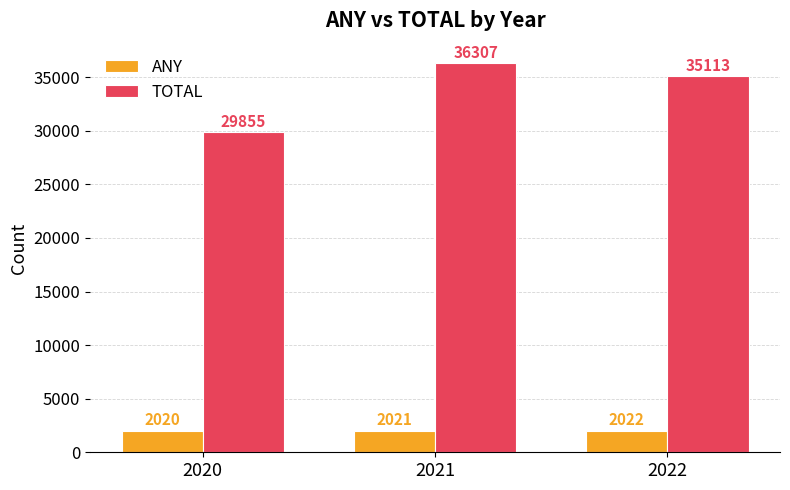

At which label is ANY closest to 2021?

2021